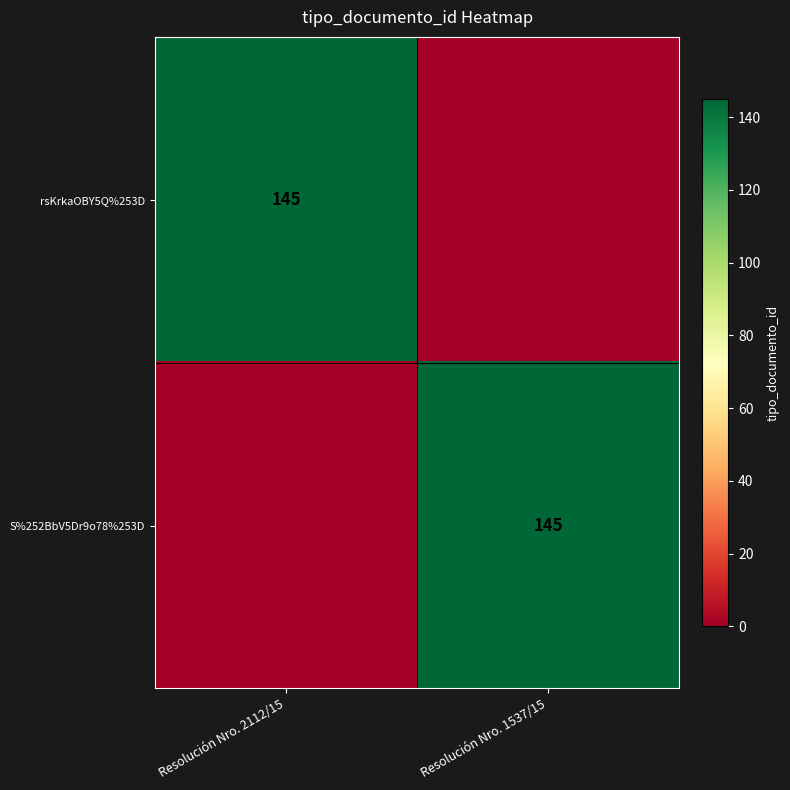

True or false: S%252BbV5Dr9o78%253D has a value of 145 at Resolución Nro. 1537/15.

True